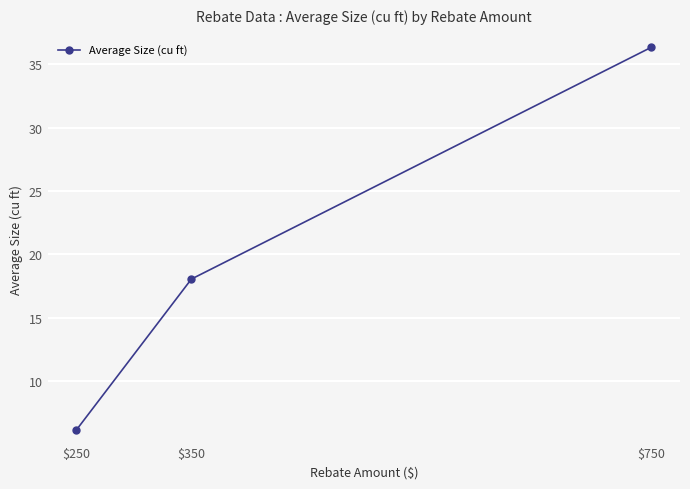

How many series are shown in this chart?

1